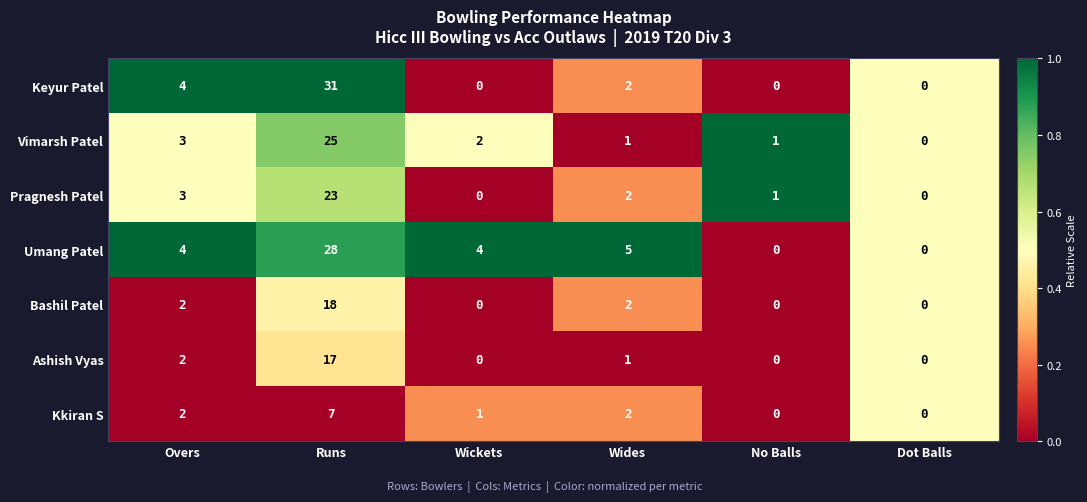

The value of Pragnesh Patel at Wickets is 9. True or false?

False